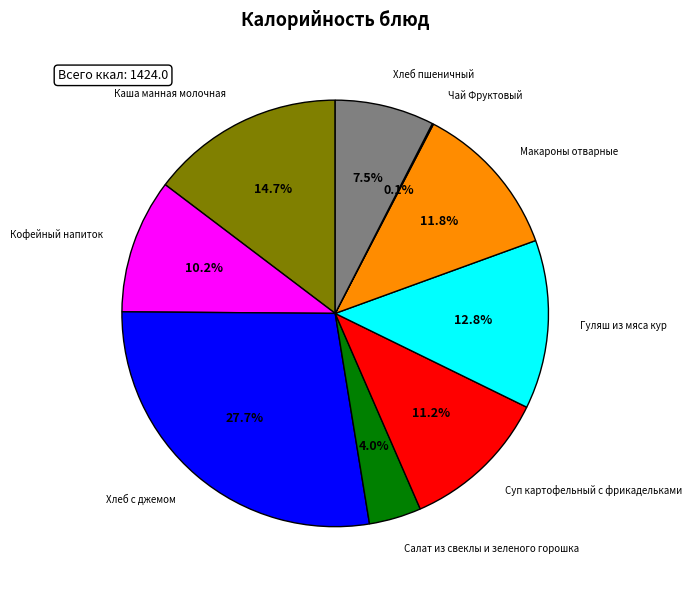

Is there any slice that represents more than half of the pie?

No